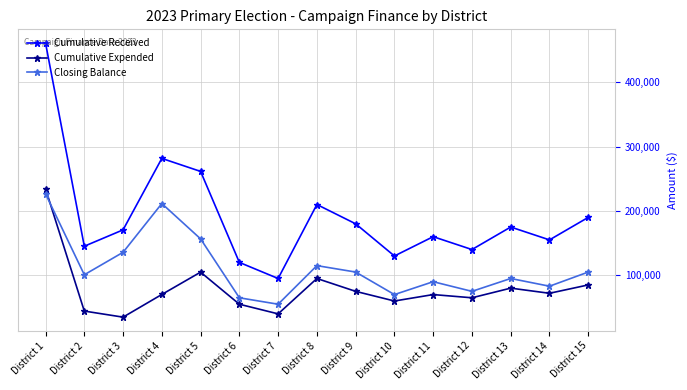

What is the minimum value shown in the chart?

34898.8